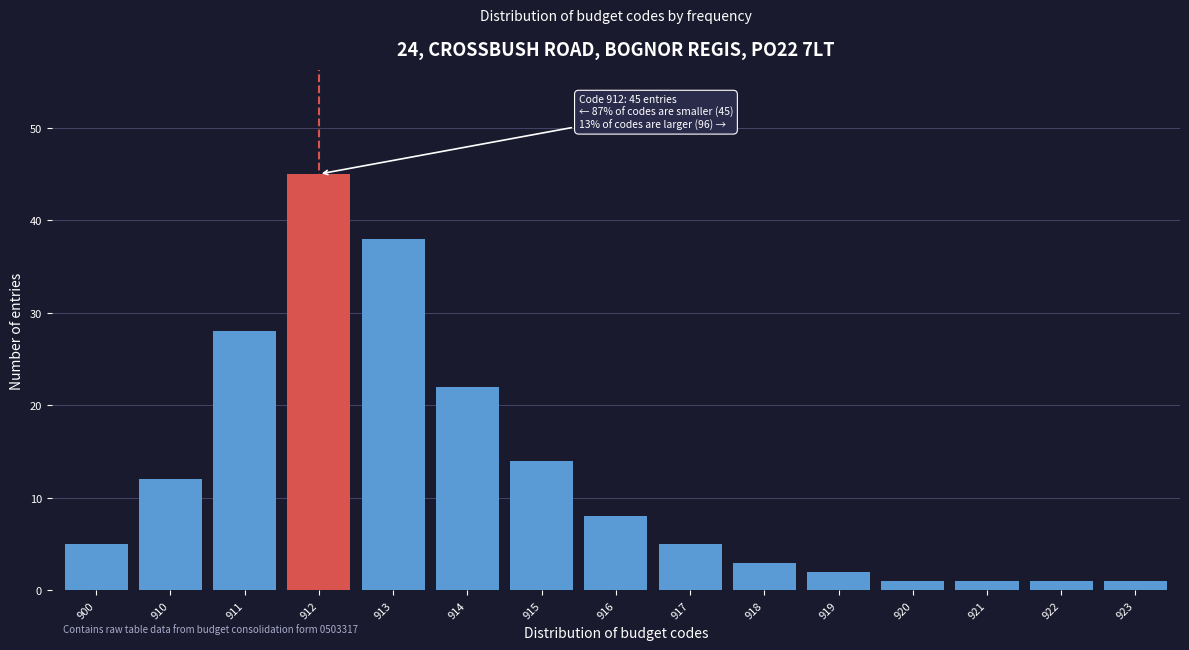

Reading left to right, what are all the values shown in this chart?

5	12	28	45	38	22	14	8	5	3	2	1	1	1	1